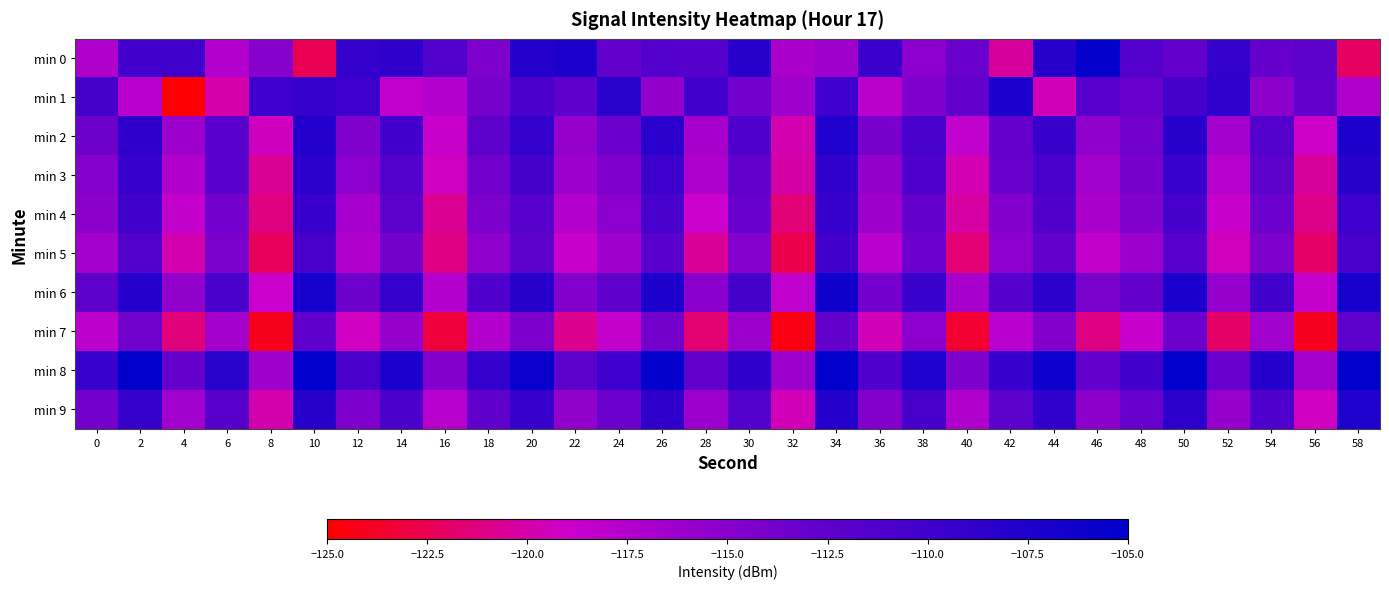

Which series has the largest range (max minus min)?

min 1